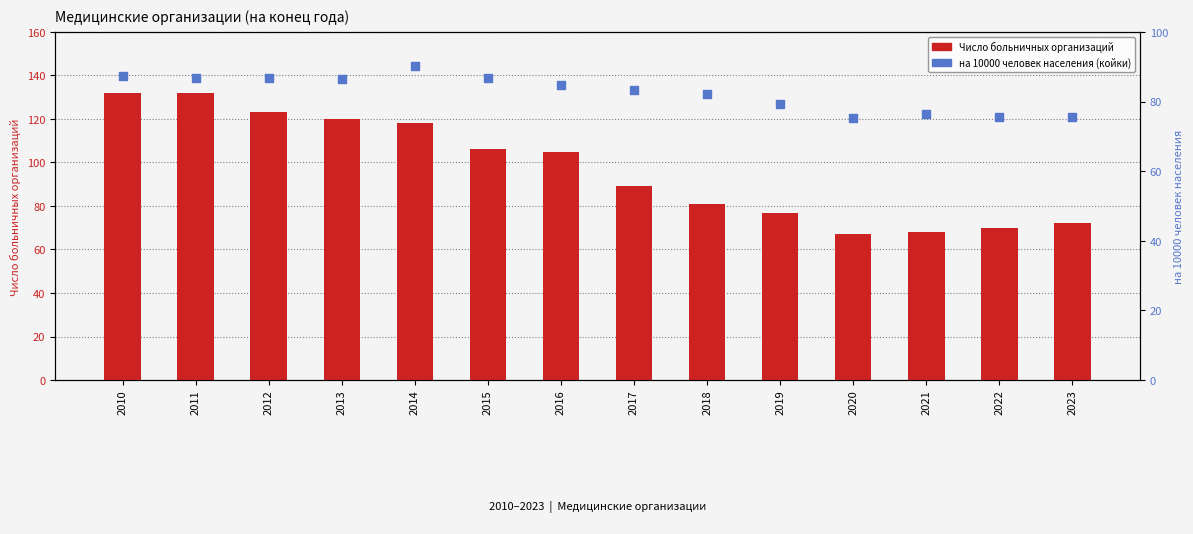

Which series reaches the minimum Y coordinate?

Число больничных организаций